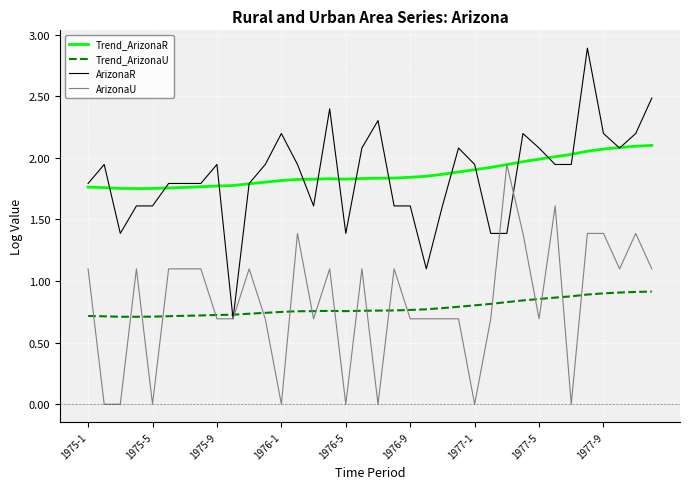

True or false: Trend_ArizonaU and Trend_ArizonaR cross at least once.

False